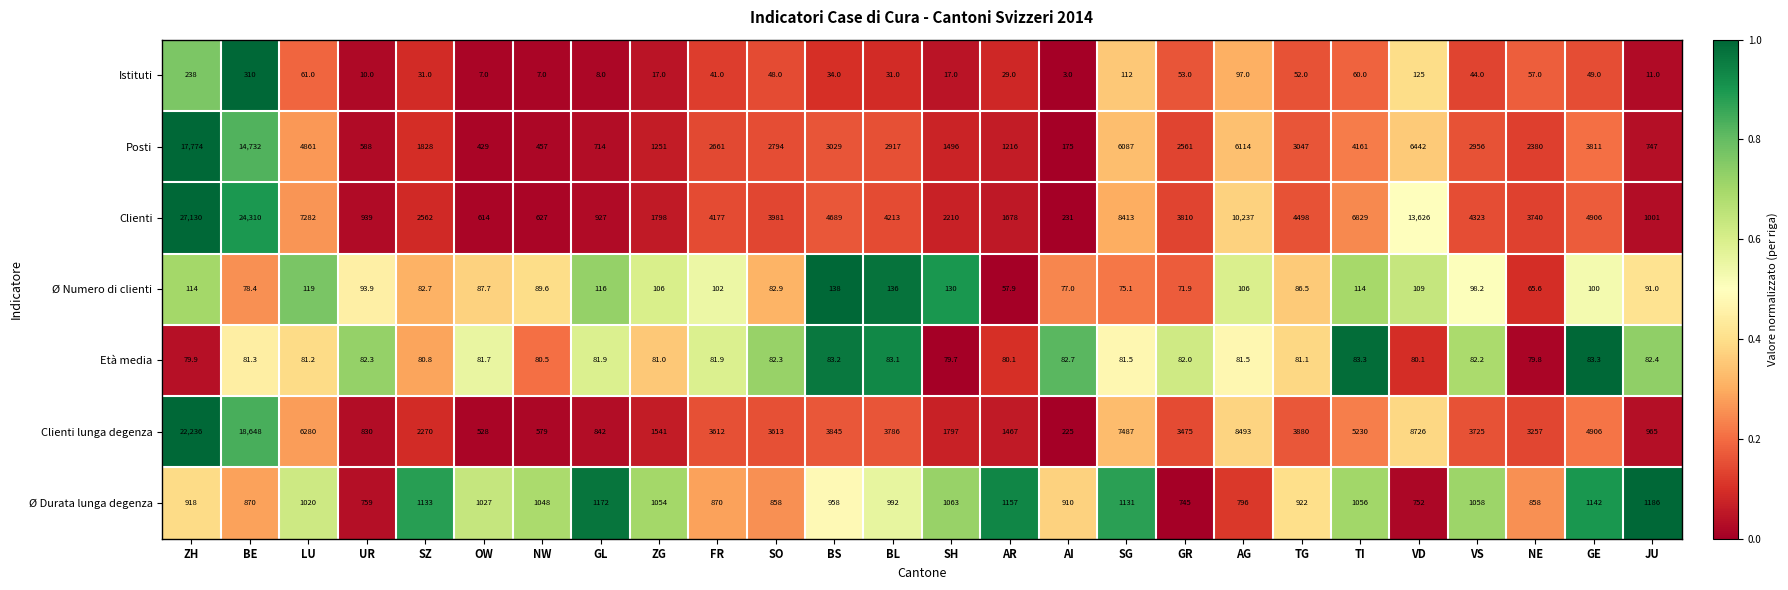

True or false: Ø Durata lunga degenza has a value of 1157.0 at AR.

True